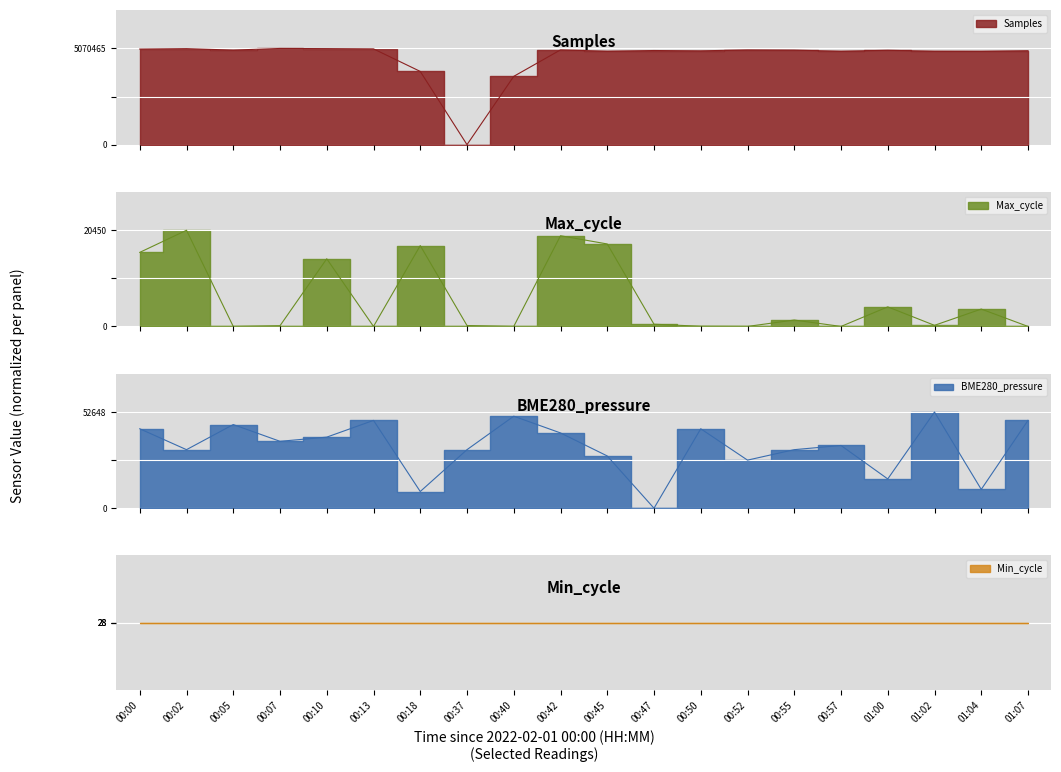

Between which two adjacent categories do Samples and Max_cycle first intersect?

00:00 and 00:02